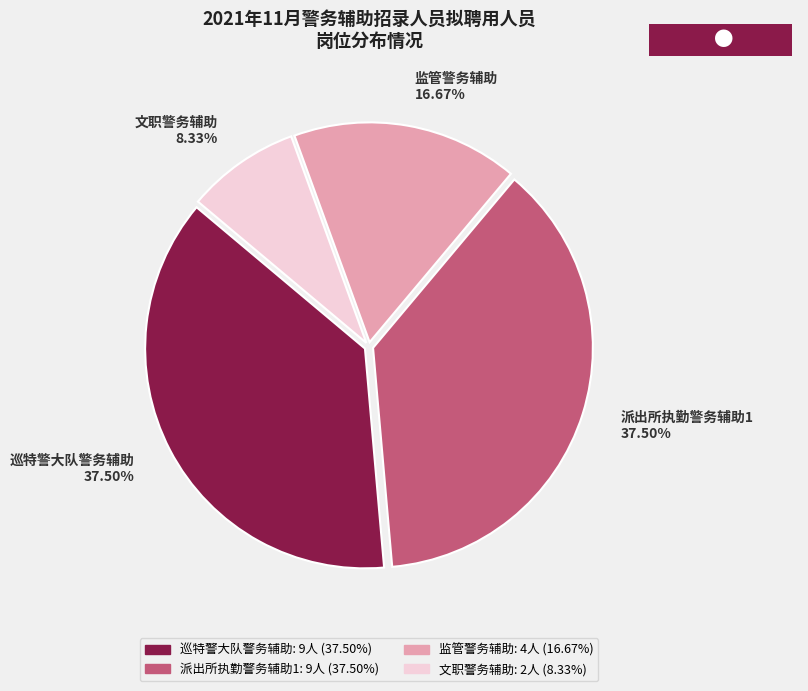

The 派出所执勤警务辅助1 slice represents 38% of the pie. True or false?

True